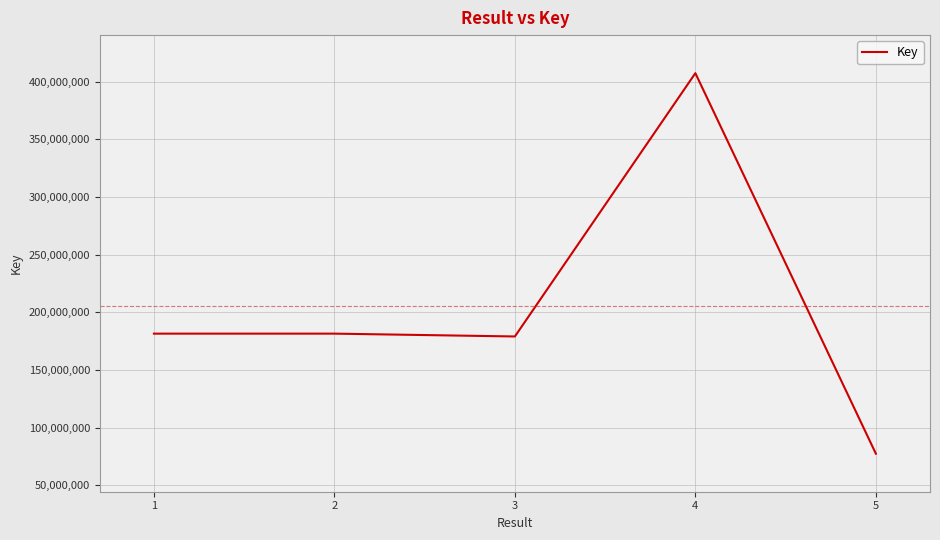

The value at 3 is 290894800. True or false?

False